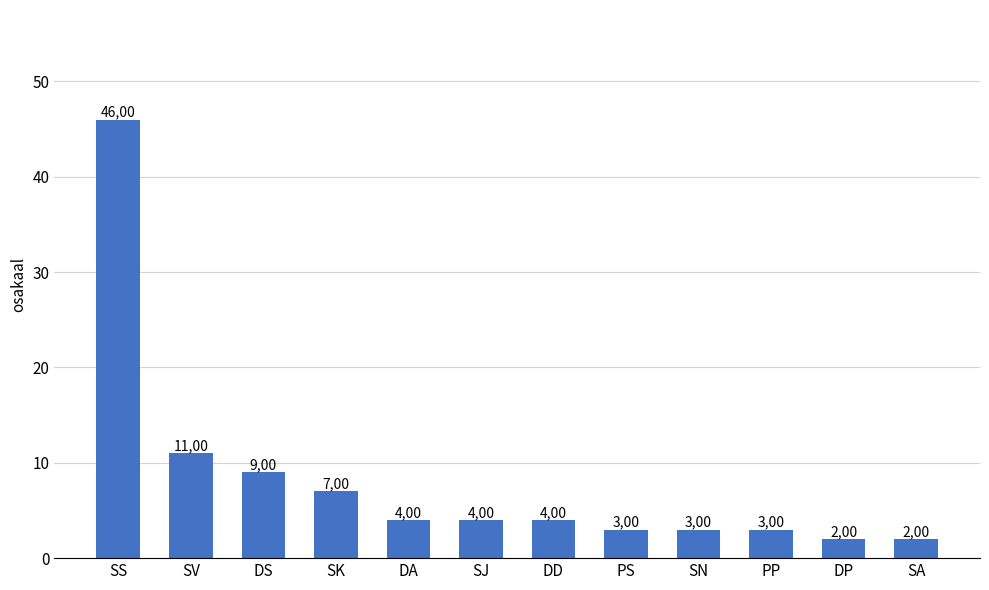

Which has a higher value, SK or DP?

SK